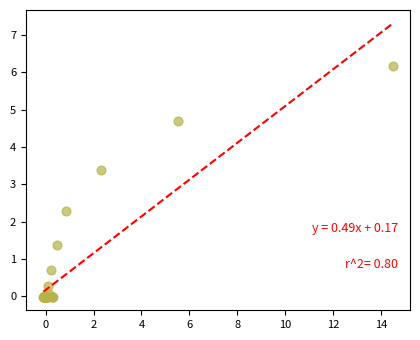

What Y value in the scatter plot is closest to 3?

3.4